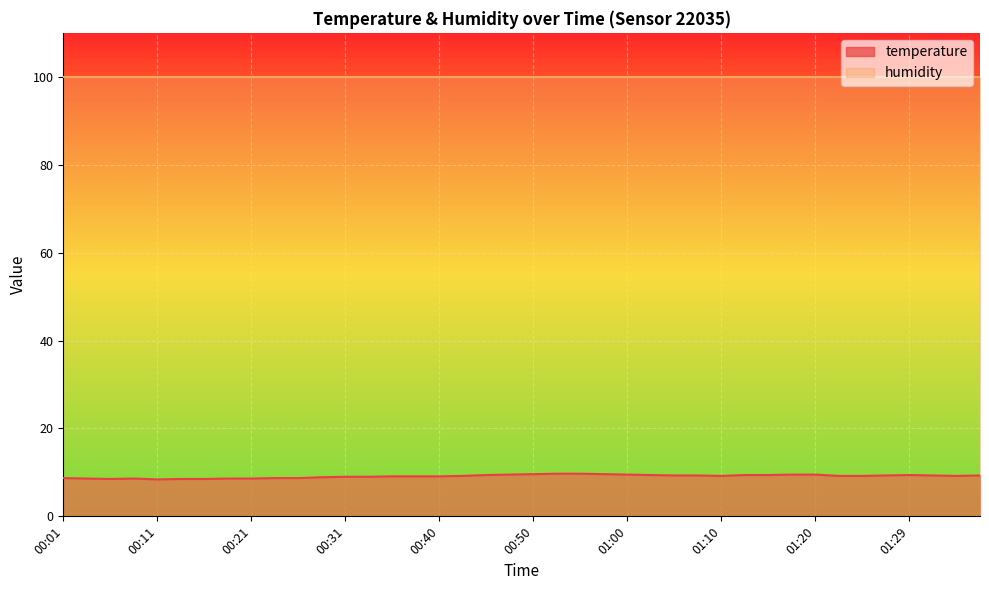

What is the label of the 37th point from the right?

00:08